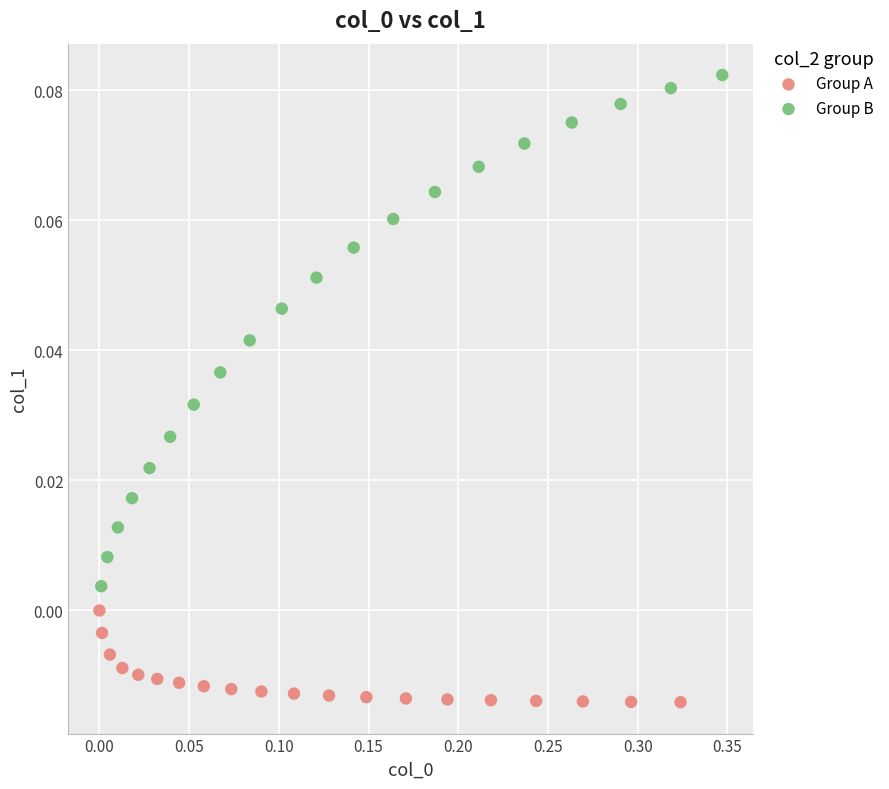

What are all the series names shown in the legend?

Group A, Group B